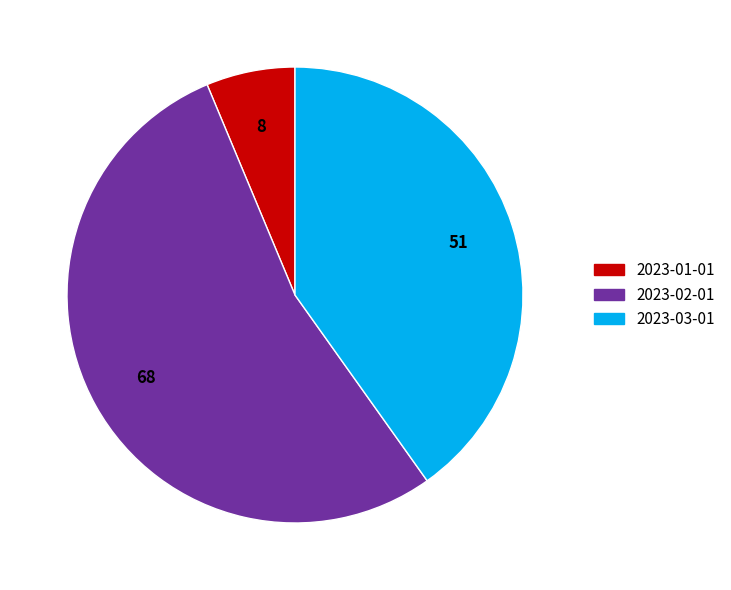

Which slice is the smallest?

2023-01-01